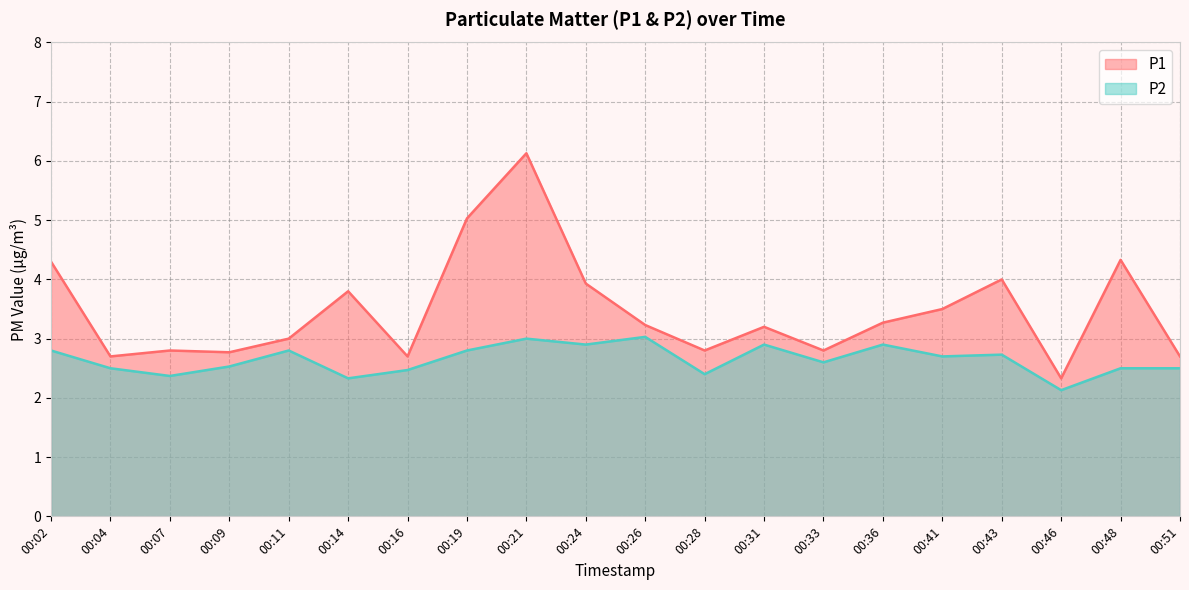

Between 00:04 and 00:24, which series saw the biggest shift?

P1